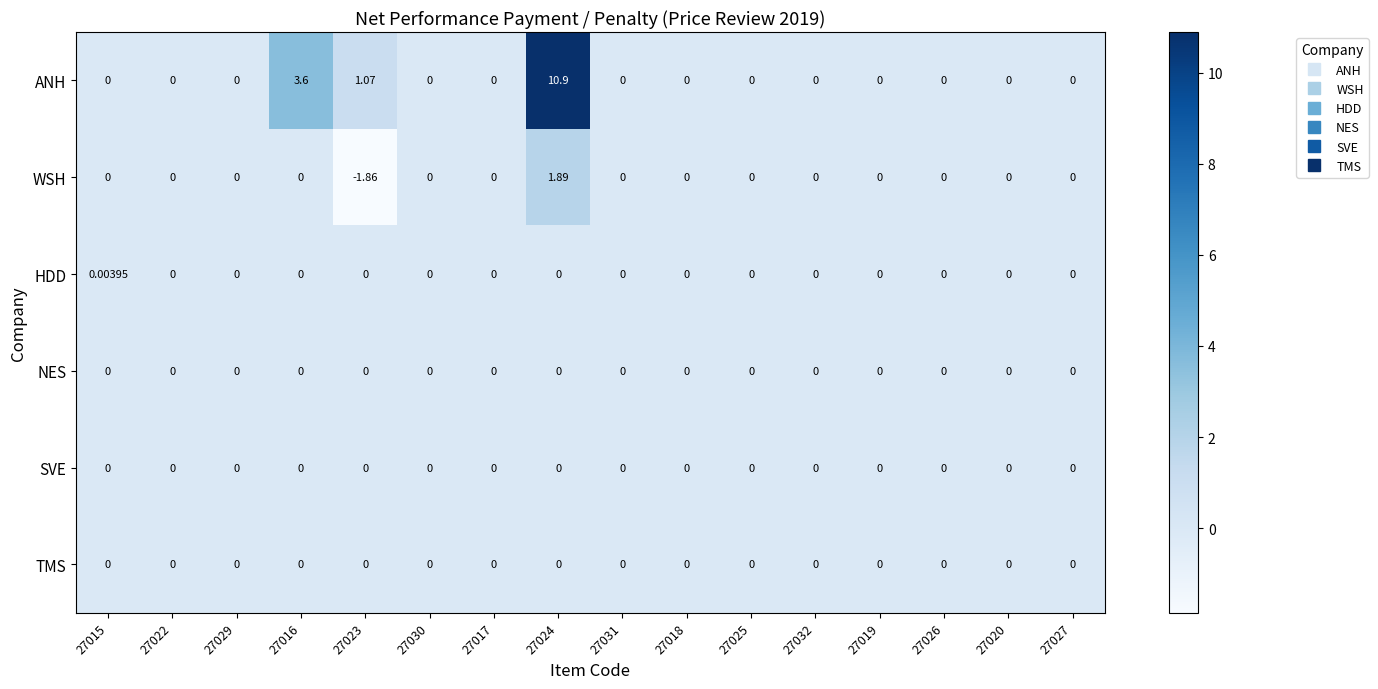

Which series has the largest range (max minus min)?

ANH